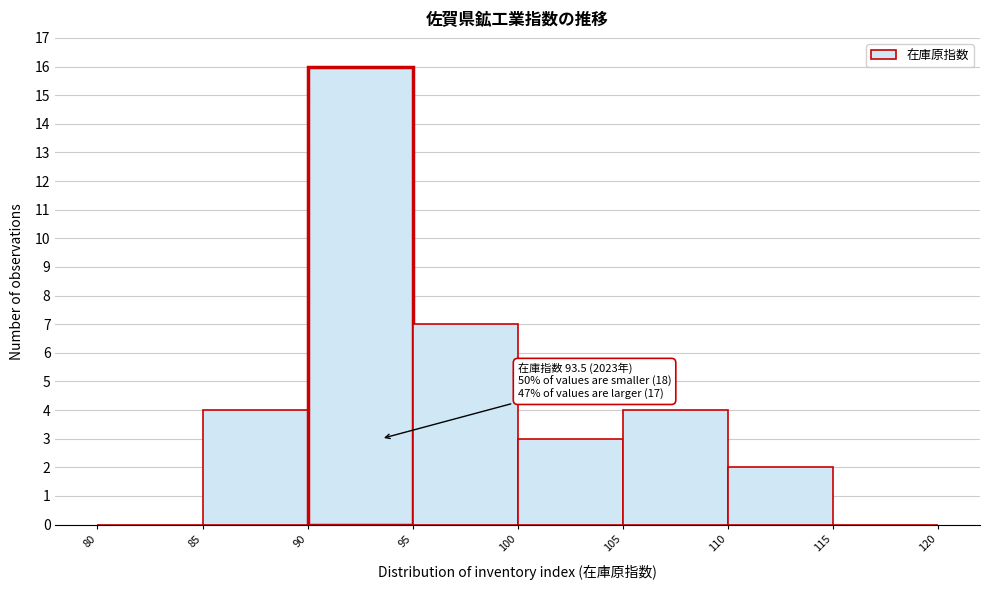

Which range on the x-axis has the tallest bar?

90 to 95